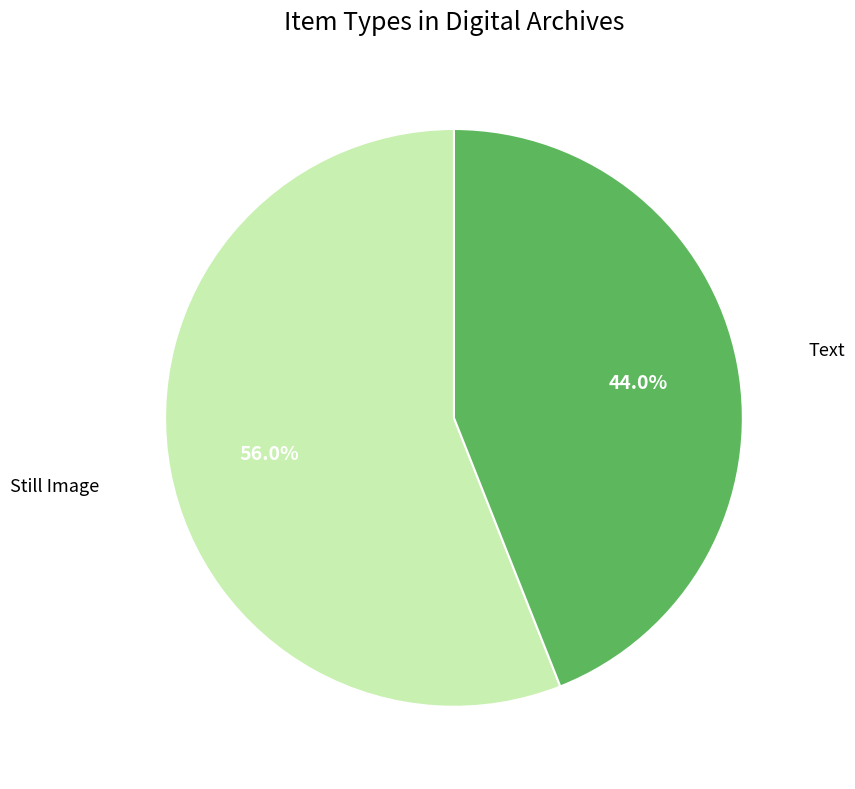

Is there a majority slice in this chart?

Yes